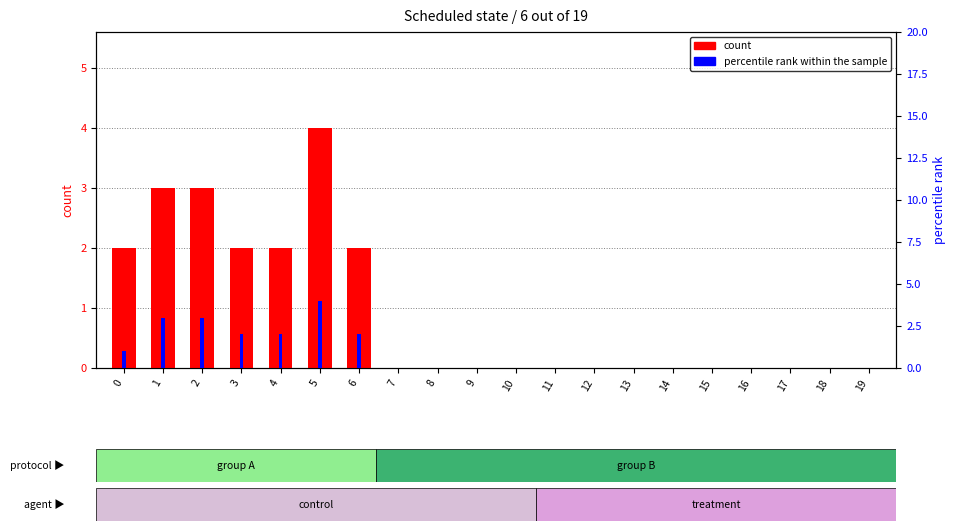

The value of count at 4 is 2. True or false?

True